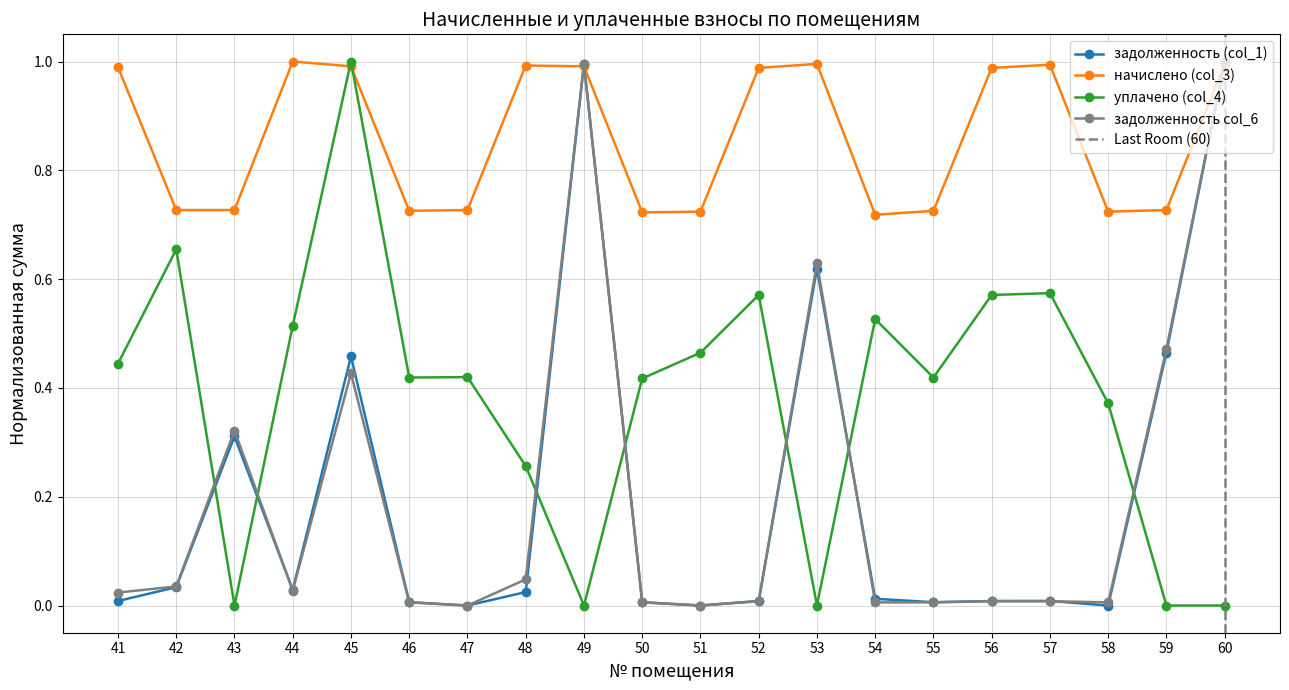

What is the sum of the уплачено (col_4) values at 41 and 57?

1.0